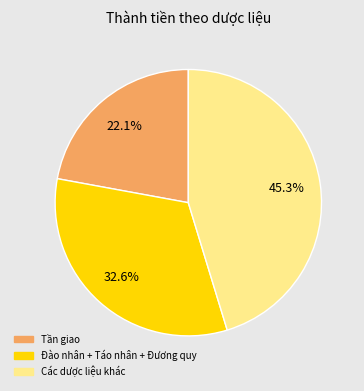

Does any single category account for the majority?

No